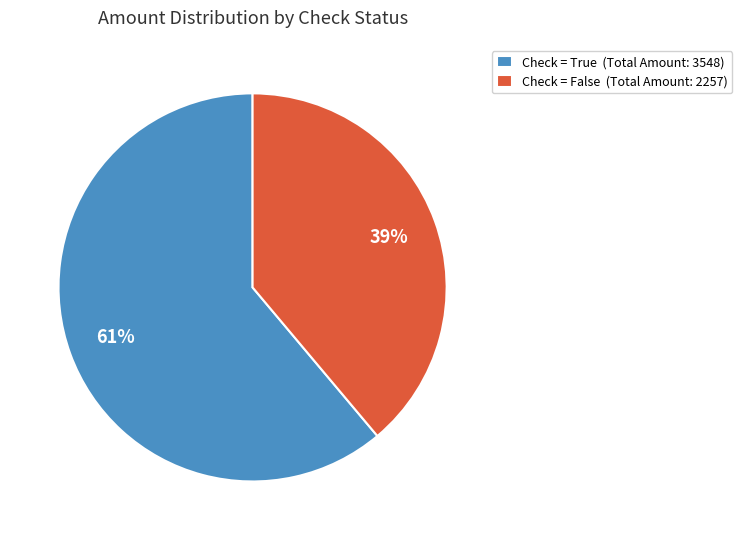

To the nearest percent, what is the average slice percentage?

50%